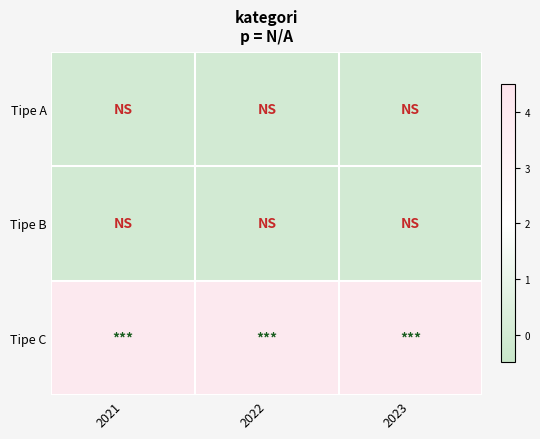

Count the number of categories in the chart.

3